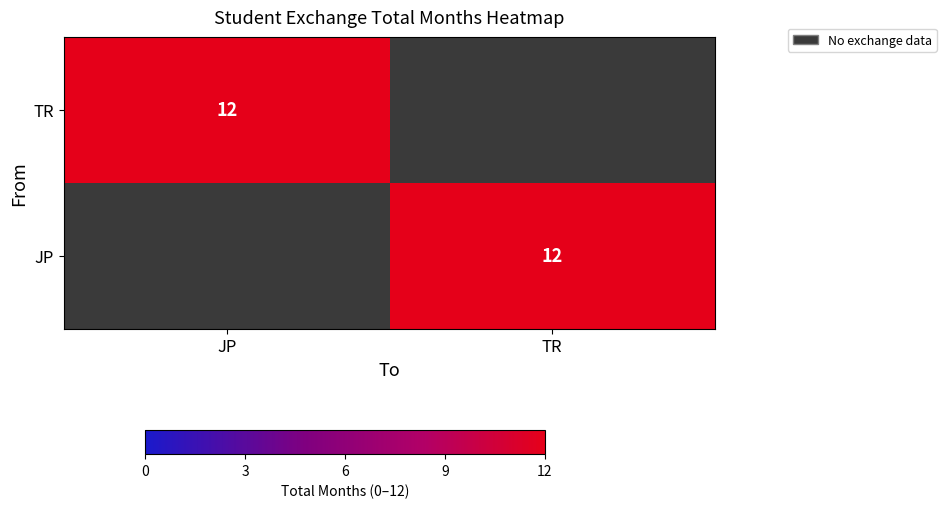

True or false: JP has a value of 12 at TR.

True